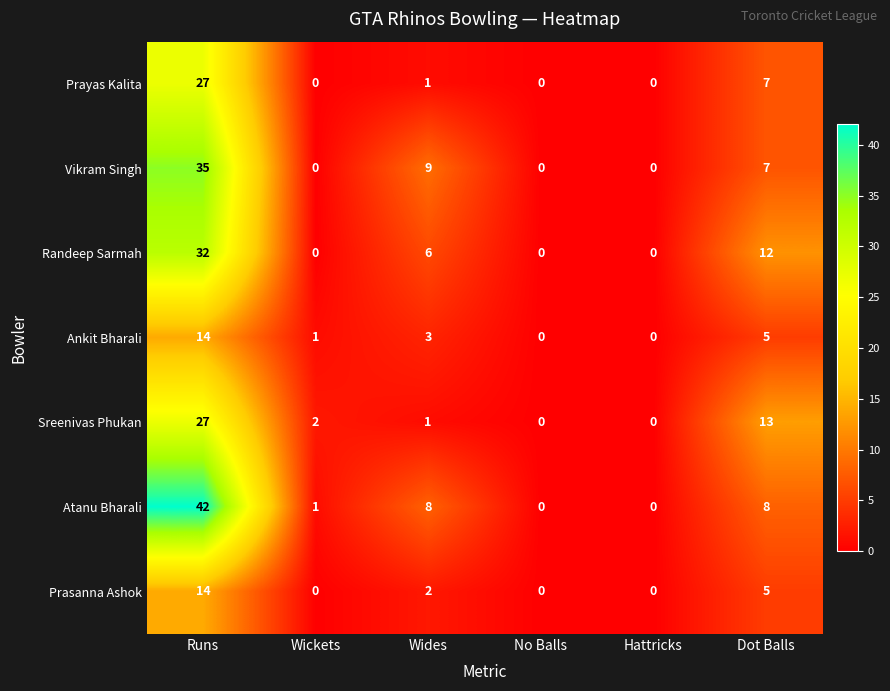

What is the average value of the Randeep Sarmah series?

8